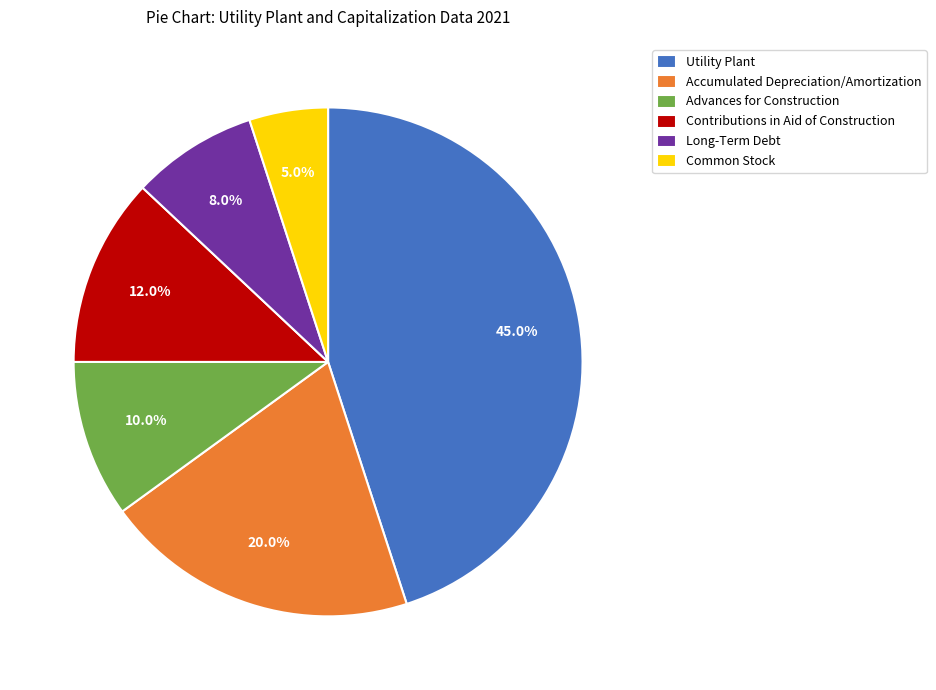

What is the smallest slice in the pie chart?

Common Stock